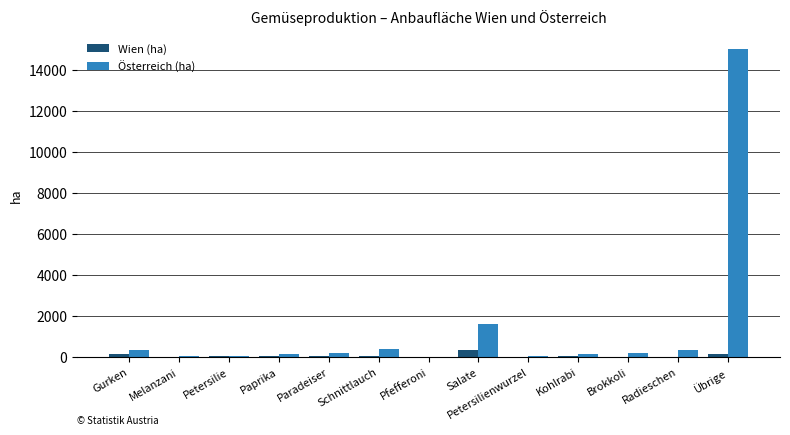

Which series has the largest total across all categories?

Österreich (ha)